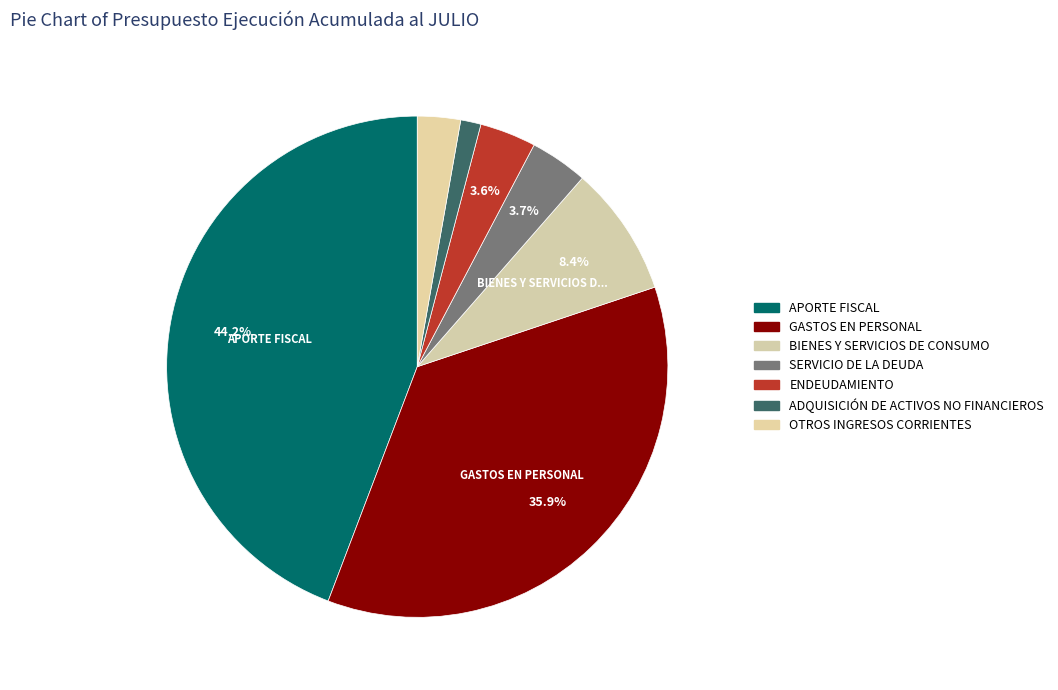

How many segments does this pie chart have?

7